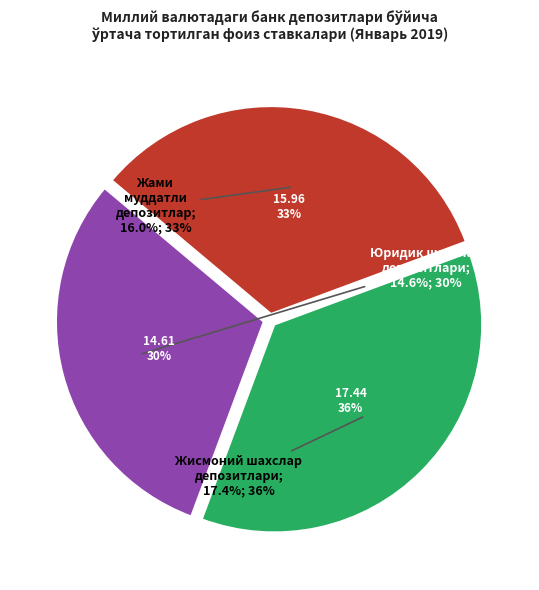

How many segments does this pie chart have?

3